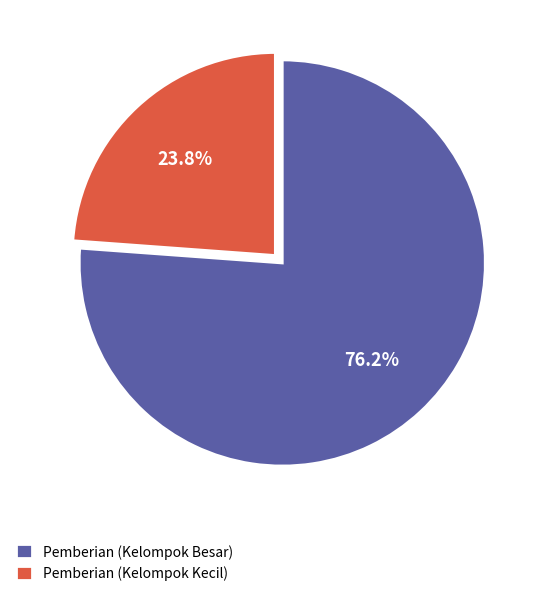

Which slice is the smallest?

Pemberian (Kelompok Kecil)